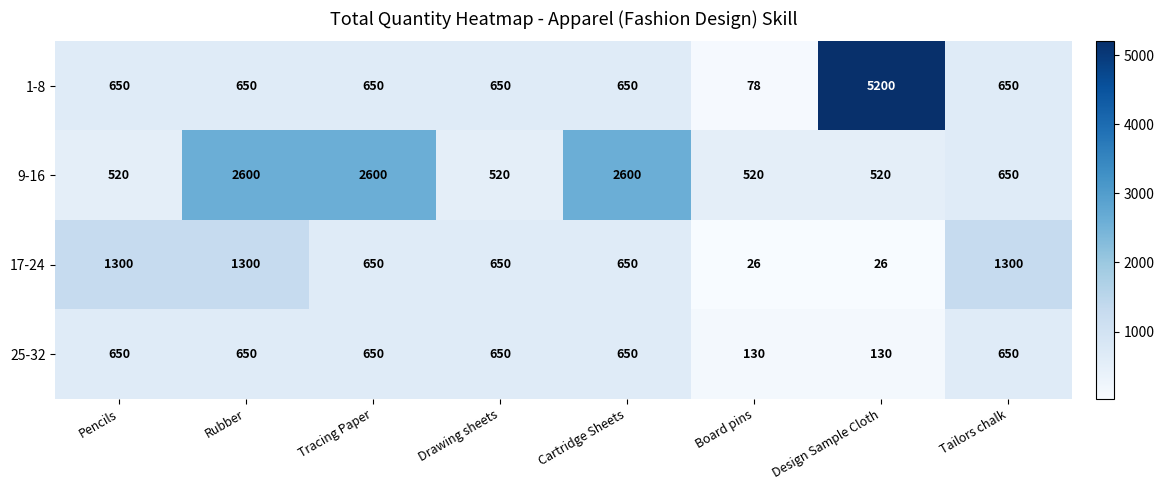

What is the difference between the second highest and minimum values in the 1-8 series?

572